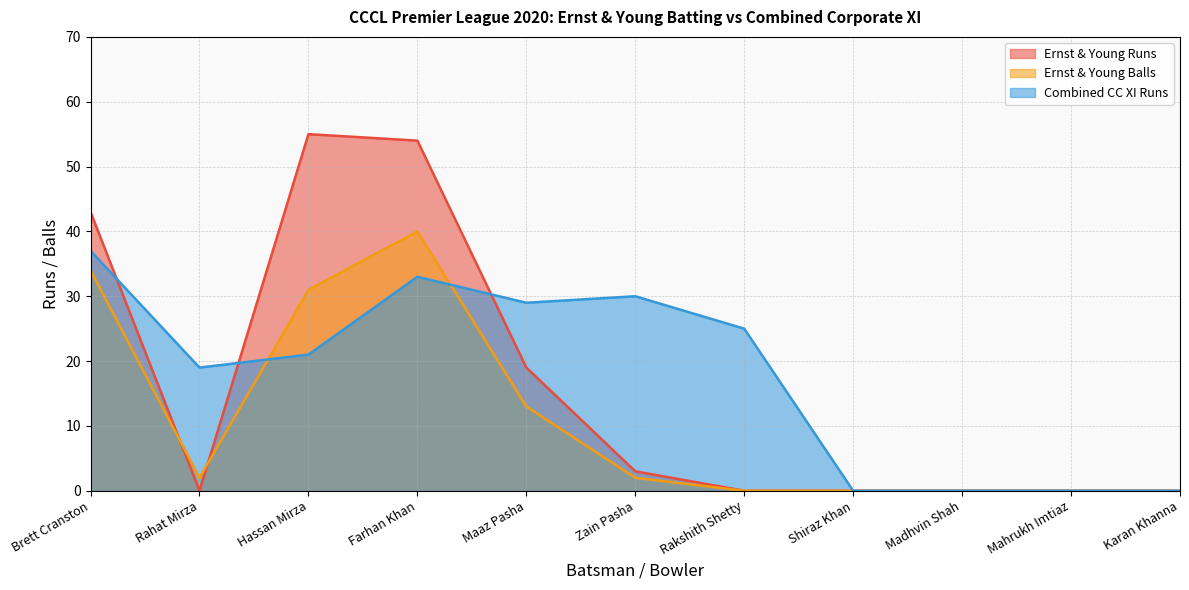

Reading left to right, transcribe all the data shown in this chart.

Ernst & Young Runs: 43	0	55	54	19	3	0	0	0	0	0
Ernst & Young Balls: 34	2	31	40	13	2	0	0	0	0	0
Combined CC XI Runs: 37	19	21	33	29	30	25	0	0	0	0